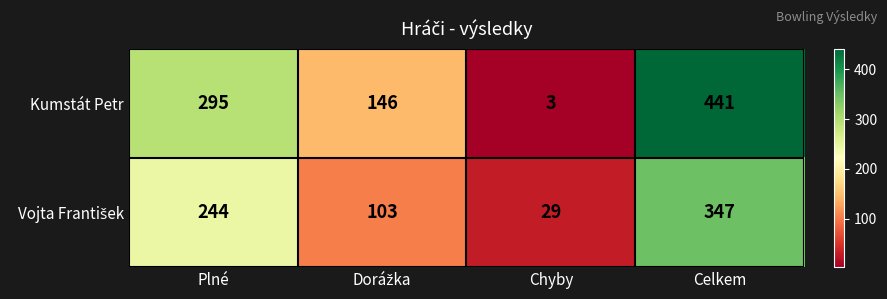

At how many categories does at least one series exceed 144?

3